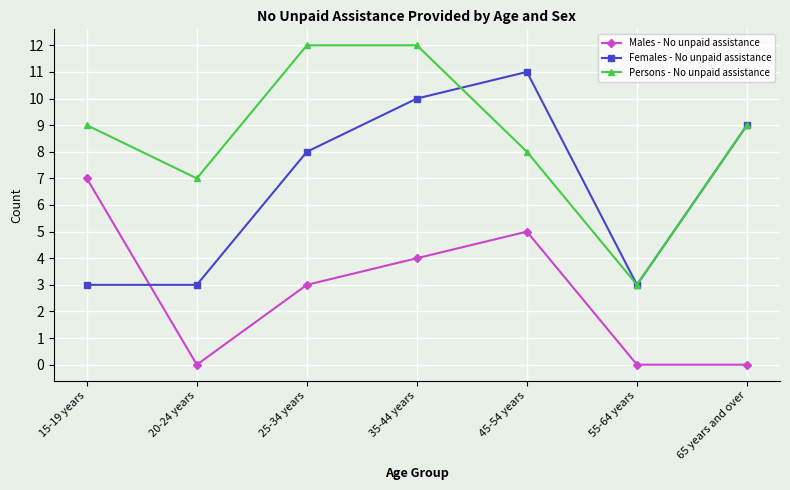

In Persons - No unpaid assistance, how many points are lower than both neighbors (excluding endpoints)?

2